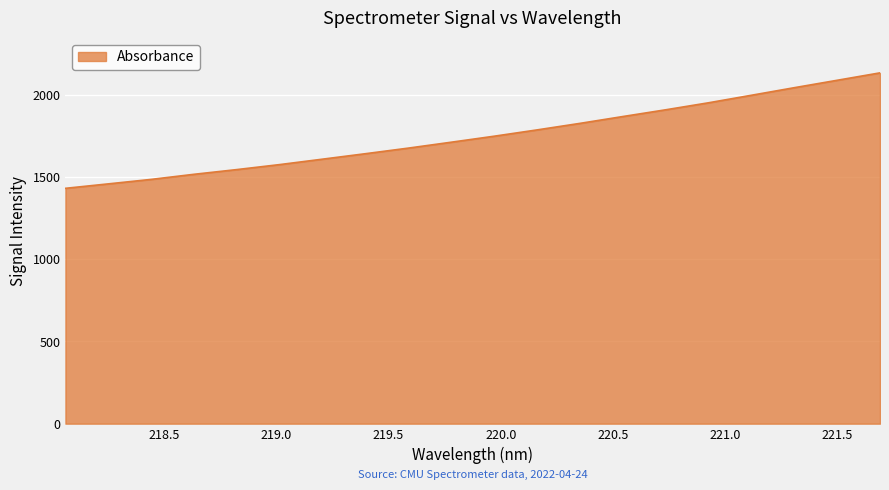

What is the difference between the maximum and minimum values?

702.2